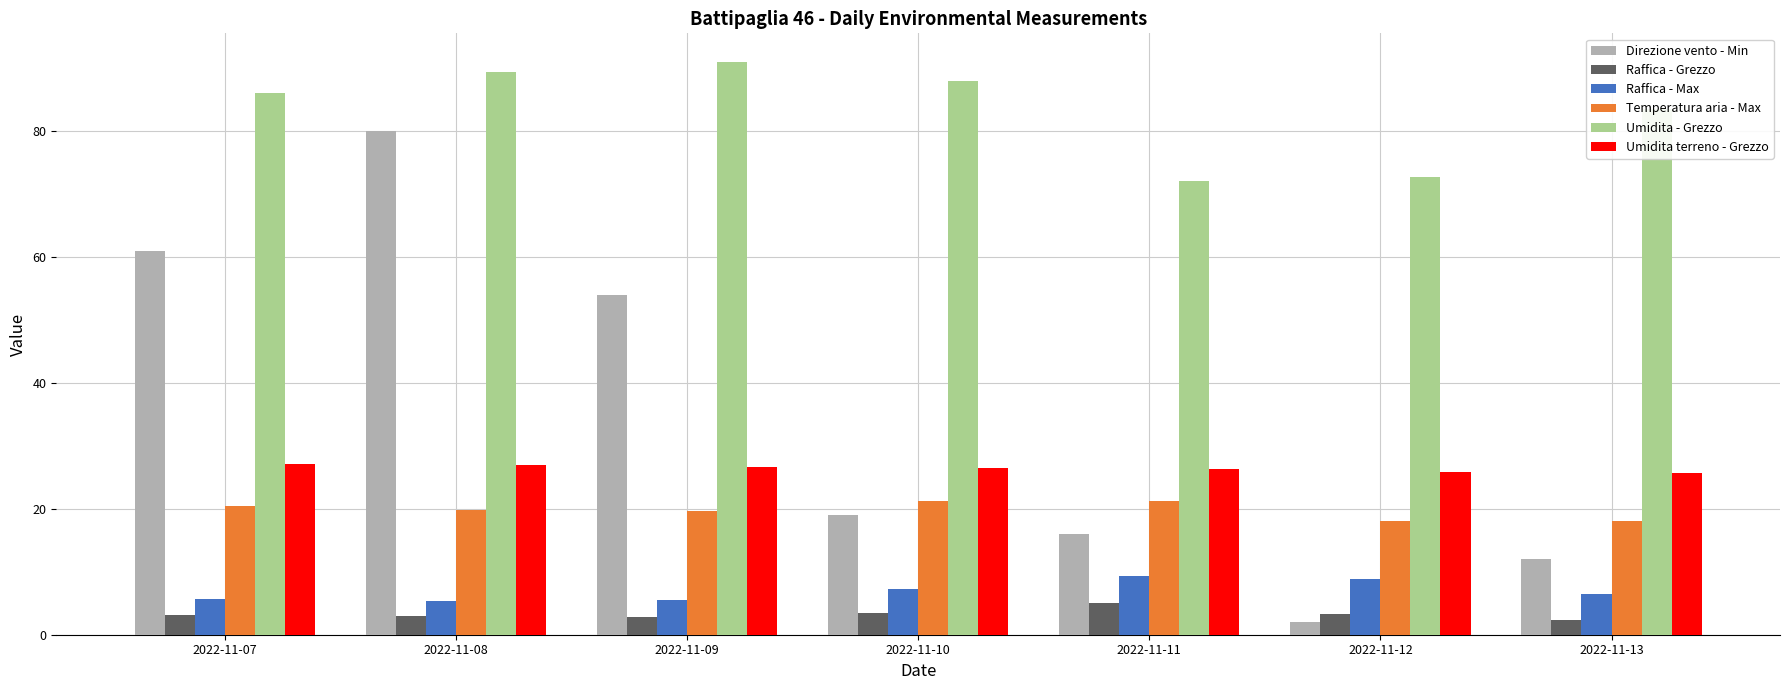

Rank the series by their maximum value, from highest to lowest.

Umidita - Grezzo, Direzione vento - Min, Umidita terreno - Grezzo, Temperatura aria - Max, Raffica - Max, Raffica - Grezzo